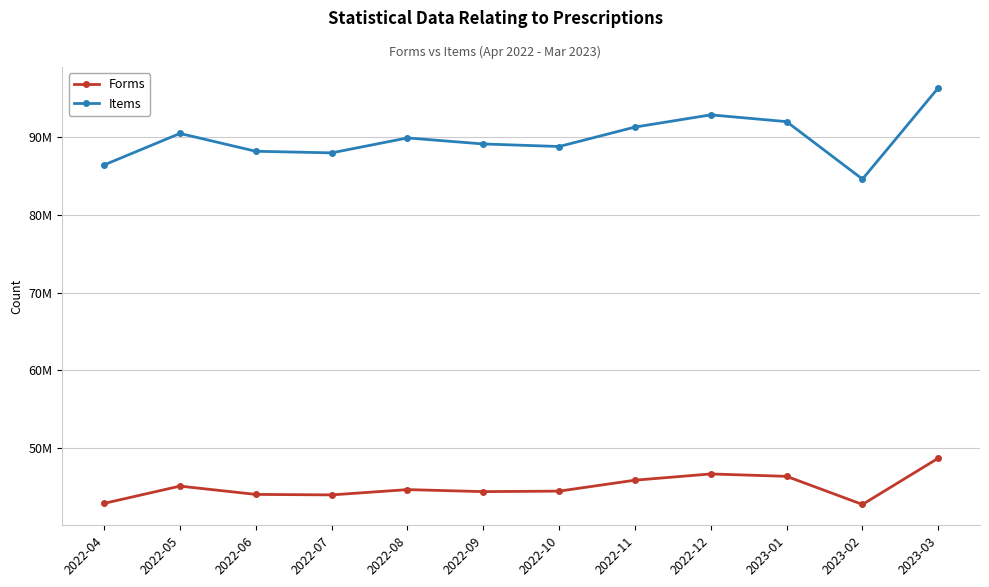

What is the difference between the maximum and minimum values in the Forms series?

5963797